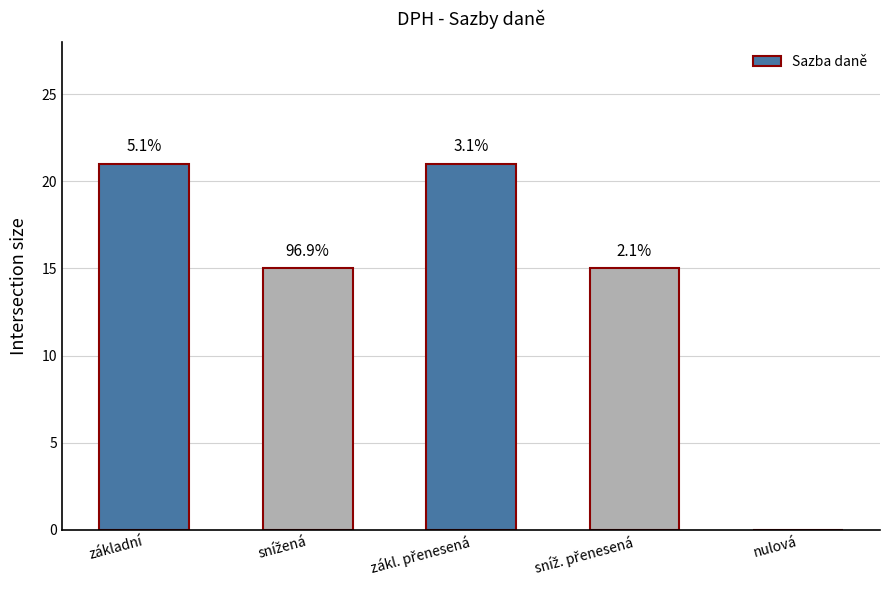

Reading left to right, list all the values displayed in this chart.

21	15	21	15	0